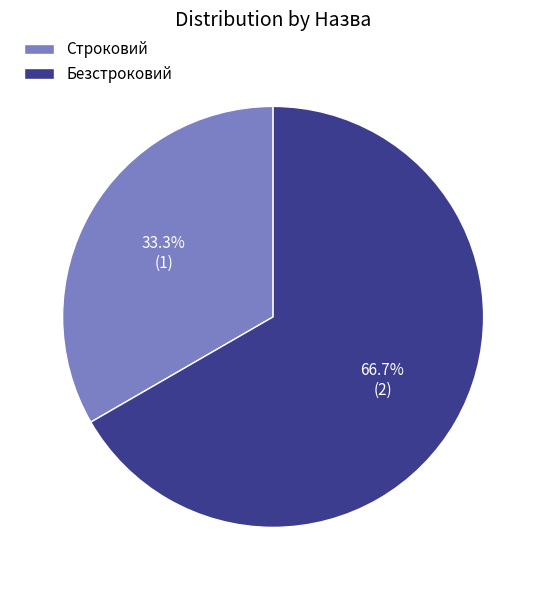

How many segments does this pie chart have?

2